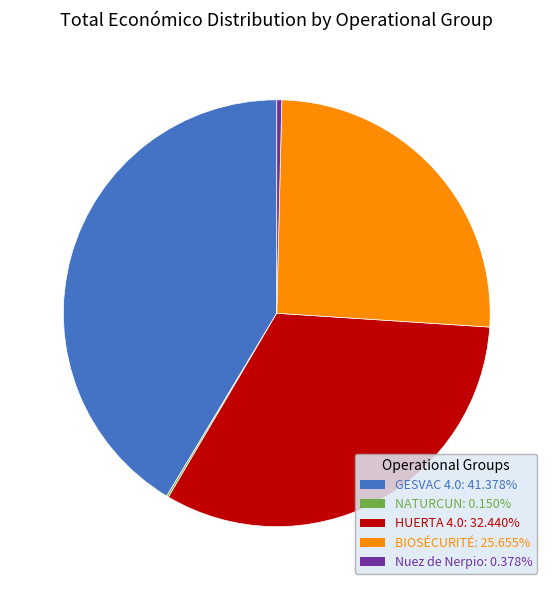

Is the sum of Nuez de Nerpio and HUERTA 4.0 greater than half?

No